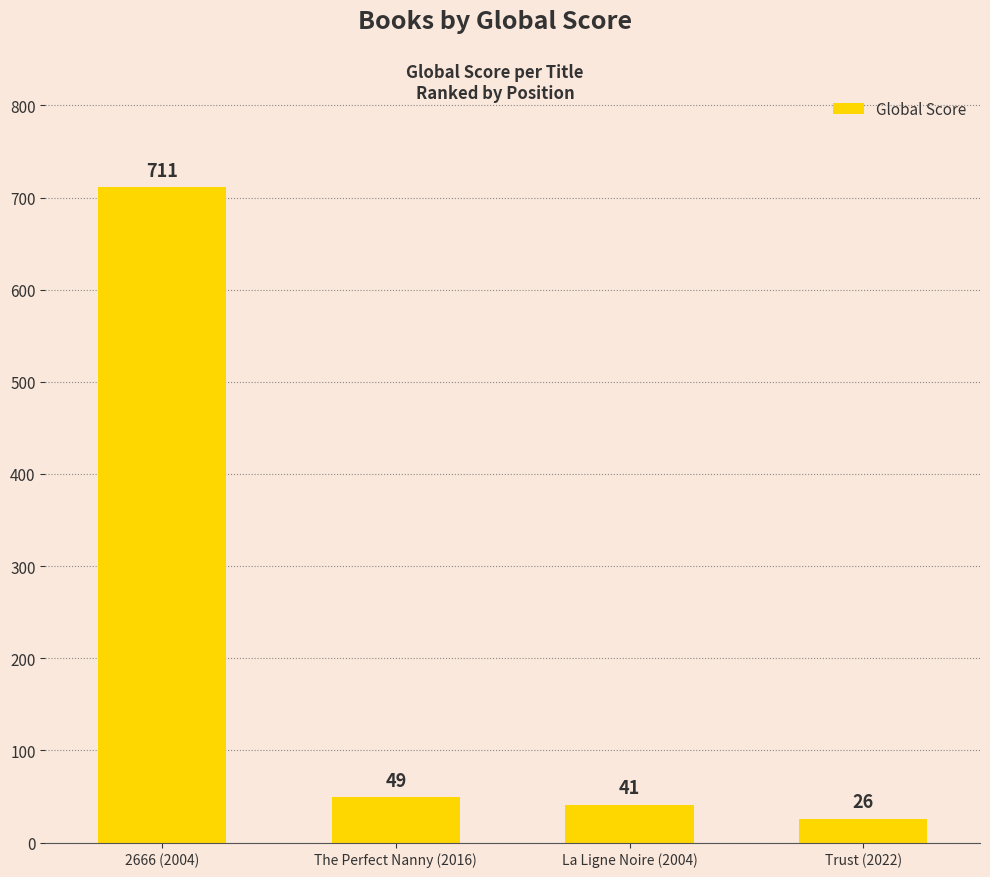

Rank the categories by value from lowest to highest.

Trust (2022), La Ligne Noire (2004), The Perfect Nanny (2016), 2666 (2004)